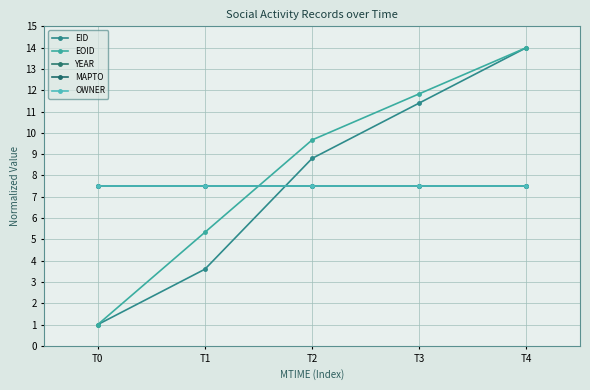

Is this an area chart (filled region under the line)?

No